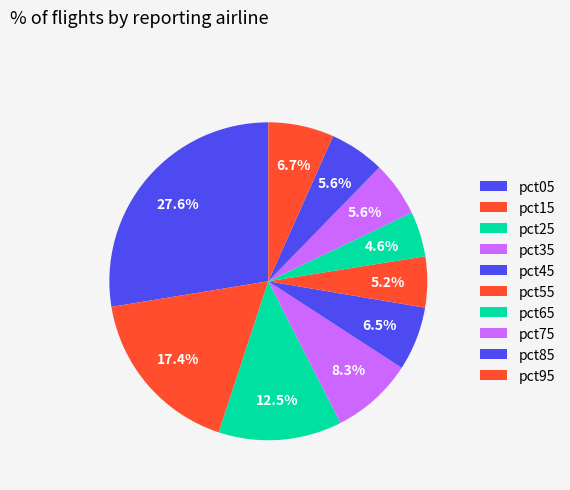

To the nearest percent, what percentage of the pie is pct55?

5%